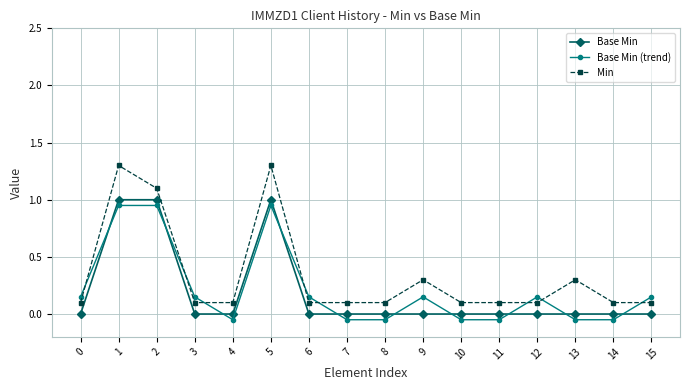

The value of Base Min at 0 is 0.5. True or false?

False